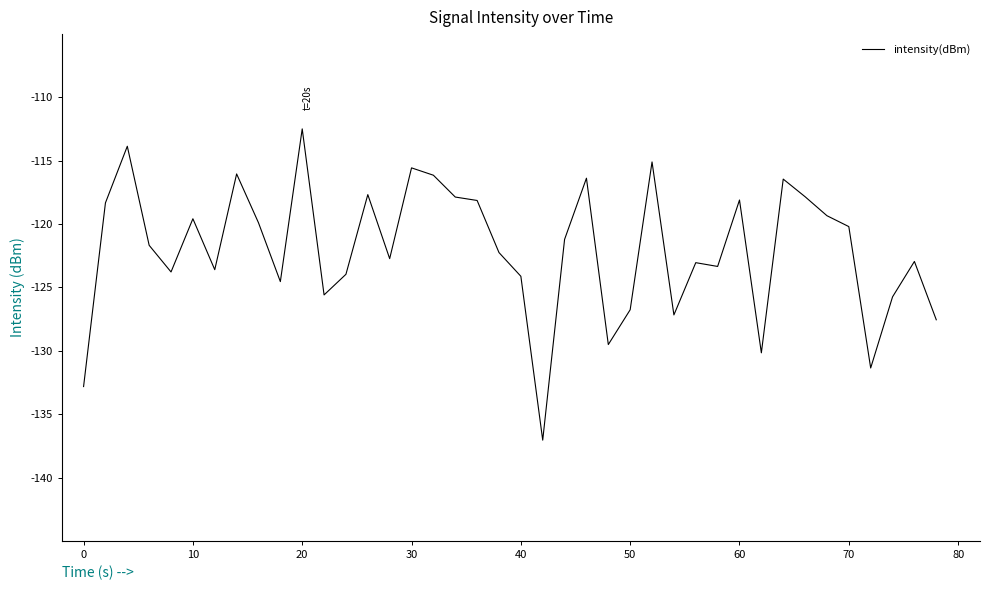

Count the number of categories in the chart.

40